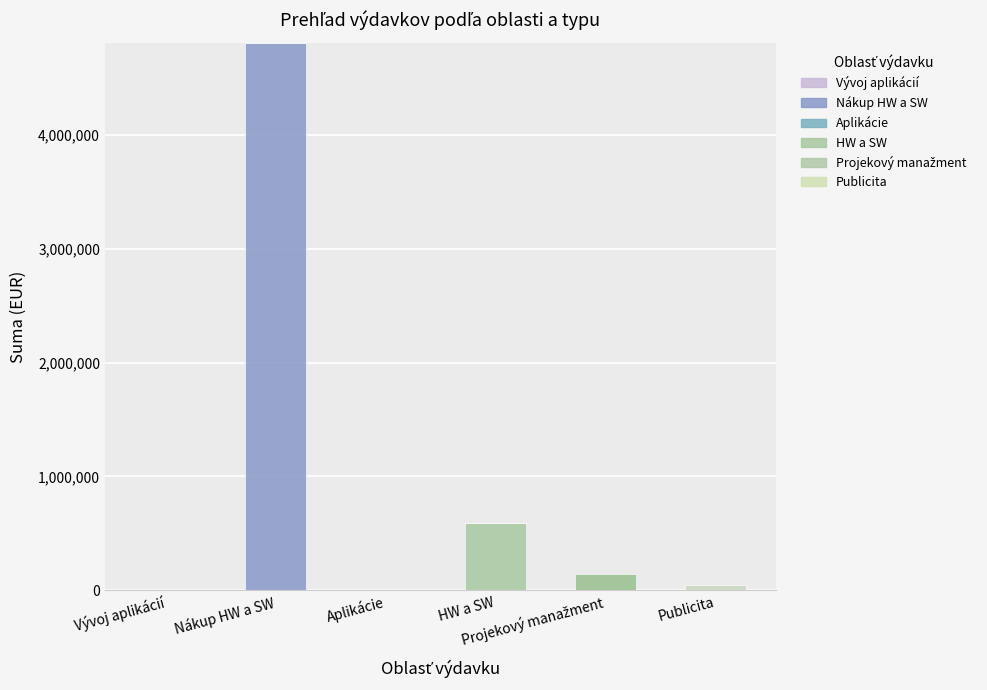

At which category is the sum across all series the highest?

Nákup HW a SW